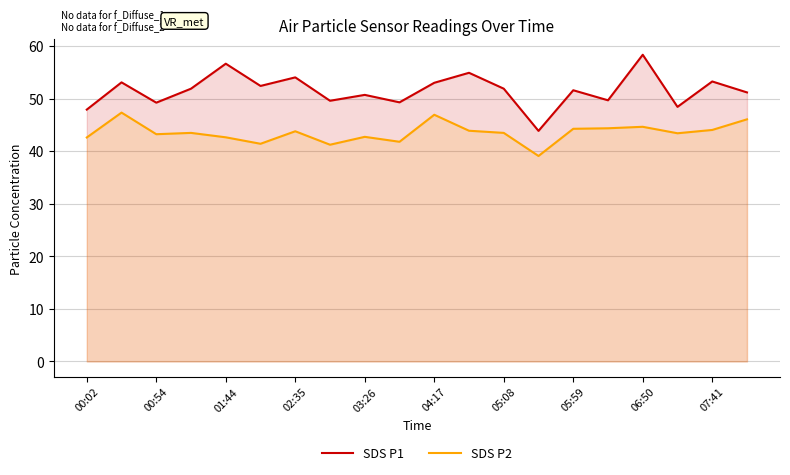

Which series has the widest spread of values?

SDS P1